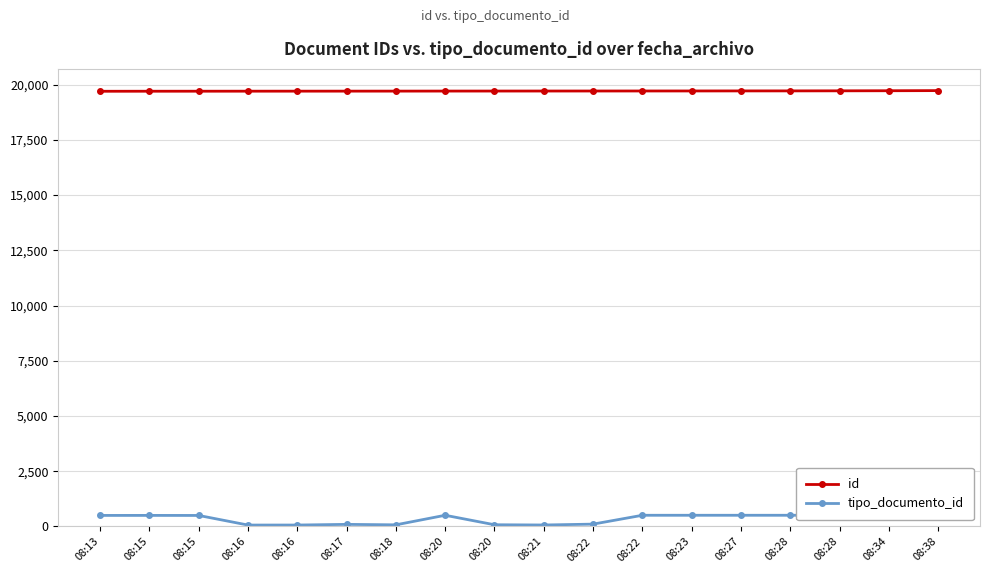

Reading left to right, extract all data points from this chart.

id: 19694	19696	19697	19698	19699	19700	19701	19703	19704	19705	19706	19707	19708	19710	19711	19714	19718	19724
tipo_documento_id: 501	502	500	65	66	96	75	508	79	68	107	508	508	508	508	508	505	506